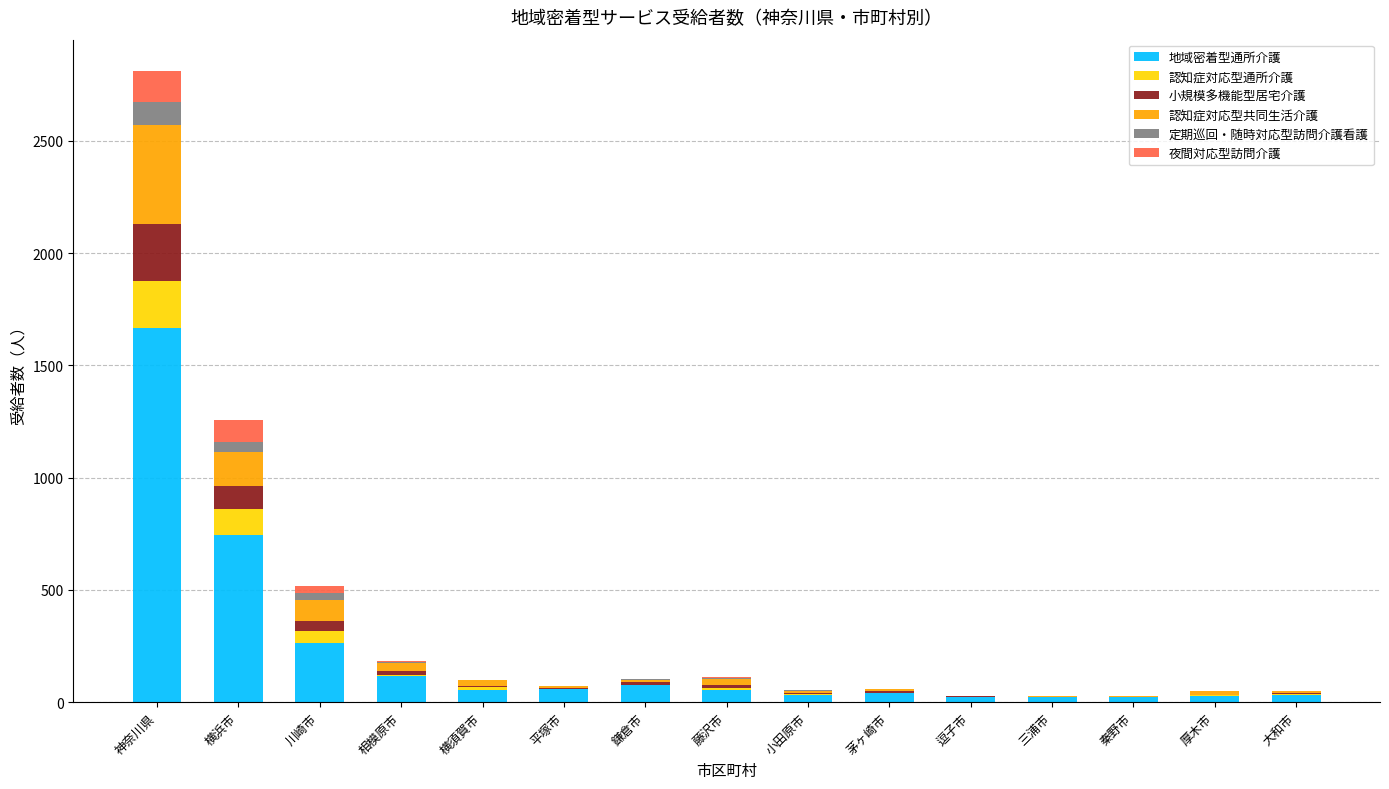

Are the bars grouped side by side (vs. stacked)?

No